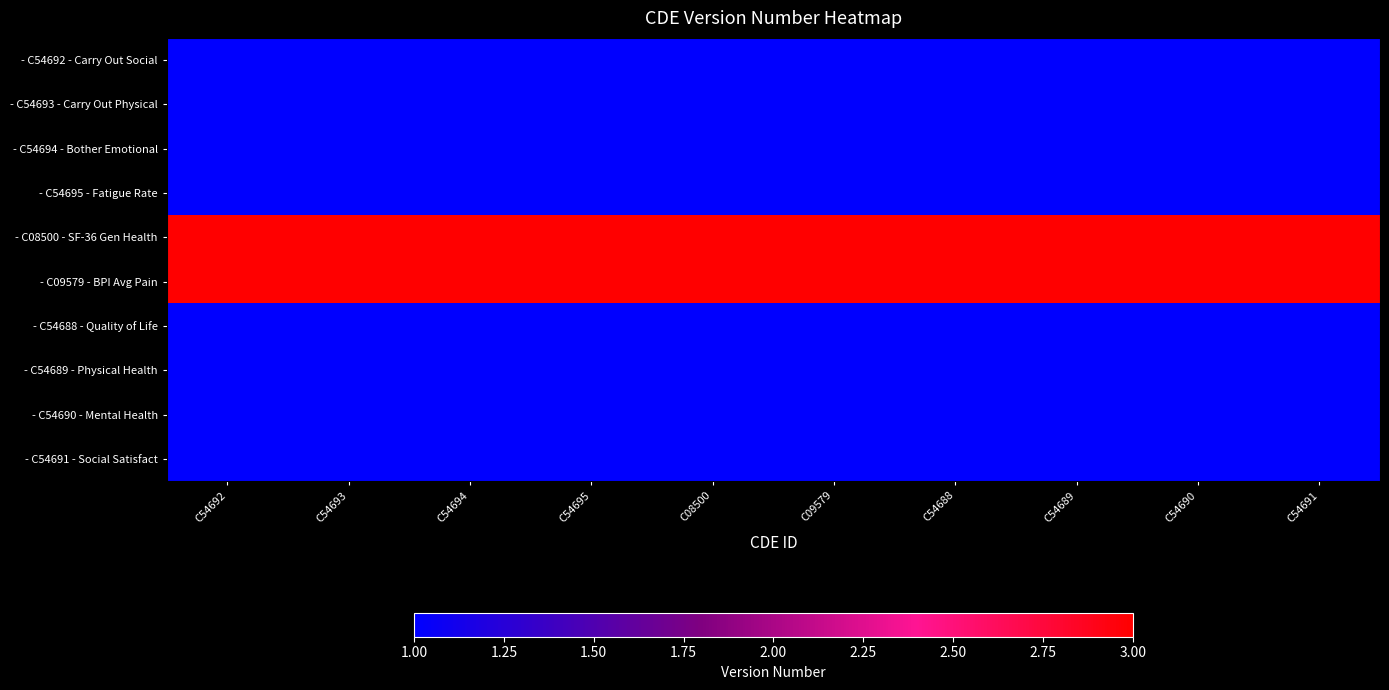

What is the maximum value shown in the chart?

3